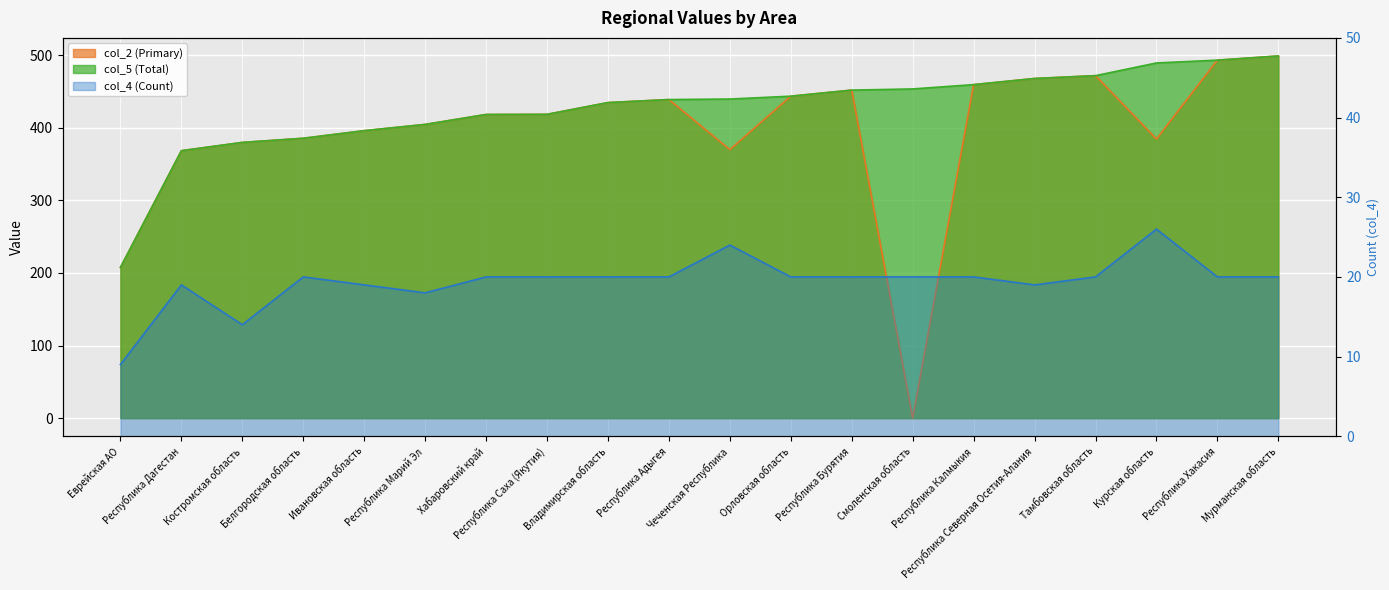

At which category is the sum across all series the highest?

Мурманская область